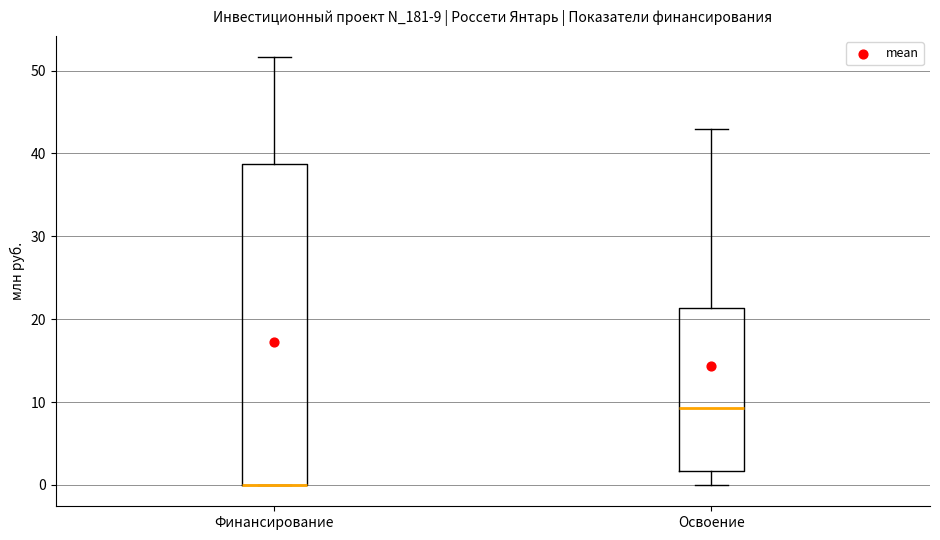

Which box is the tallest, from its lower edge to its upper edge?

Финансирование